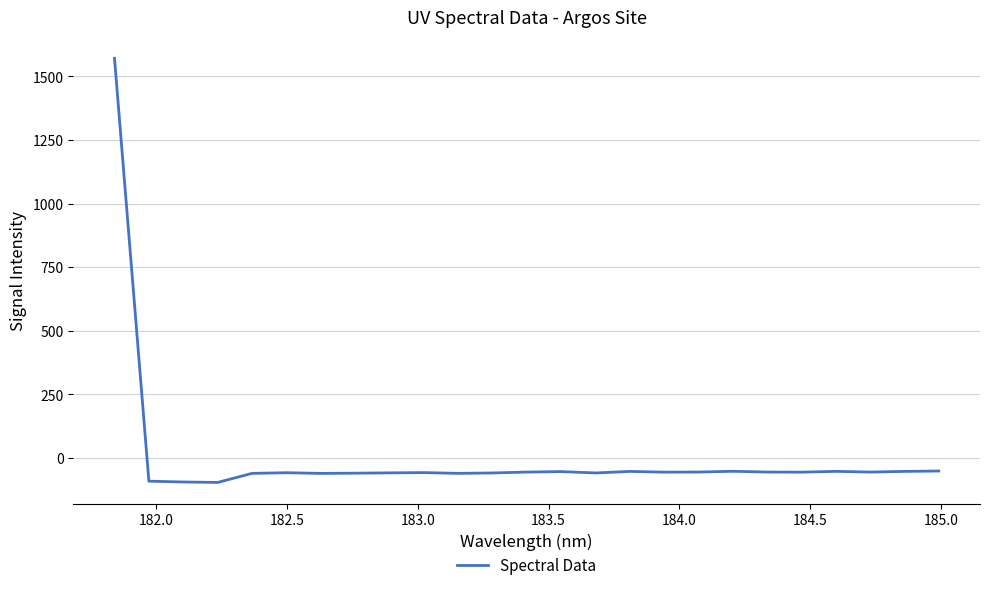

What is the greatest value displayed?

1571.4